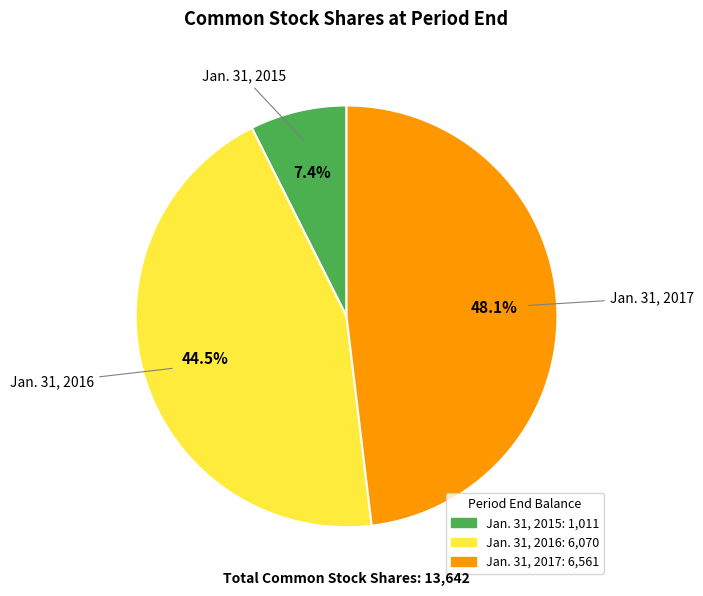

What percentage is NOT represented by Jan. 31, 2017?

51.9%